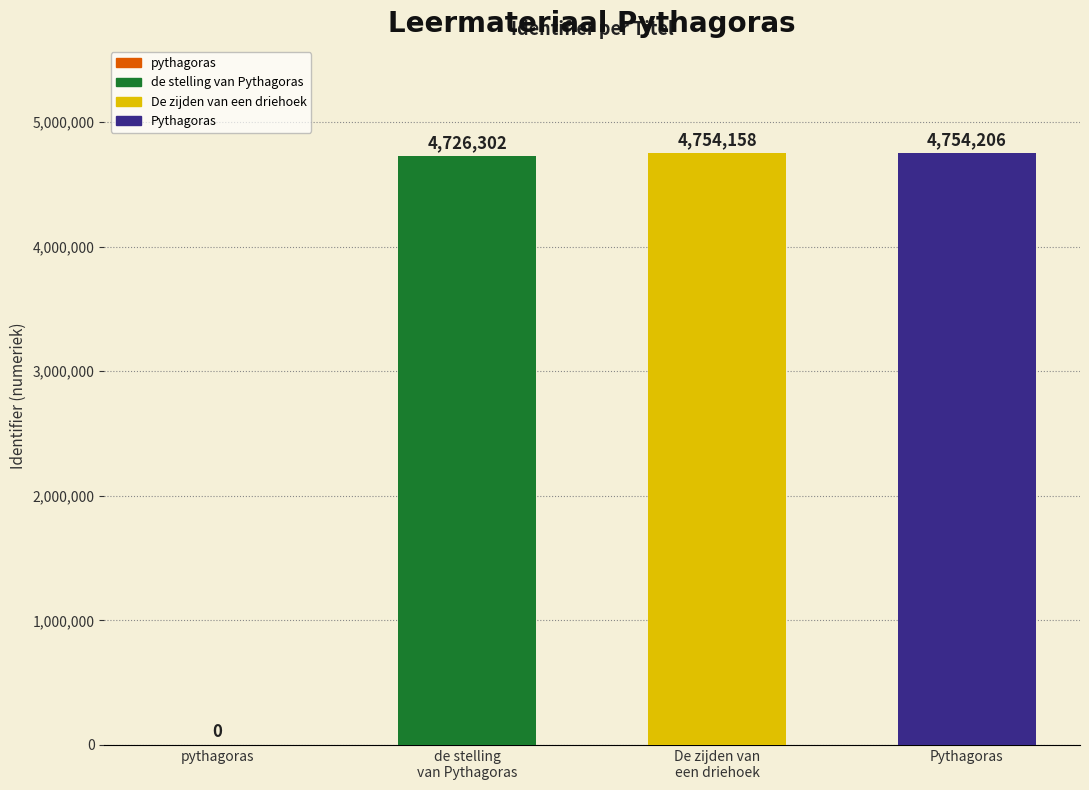

Are the bars grouped side by side (vs. stacked)?

No